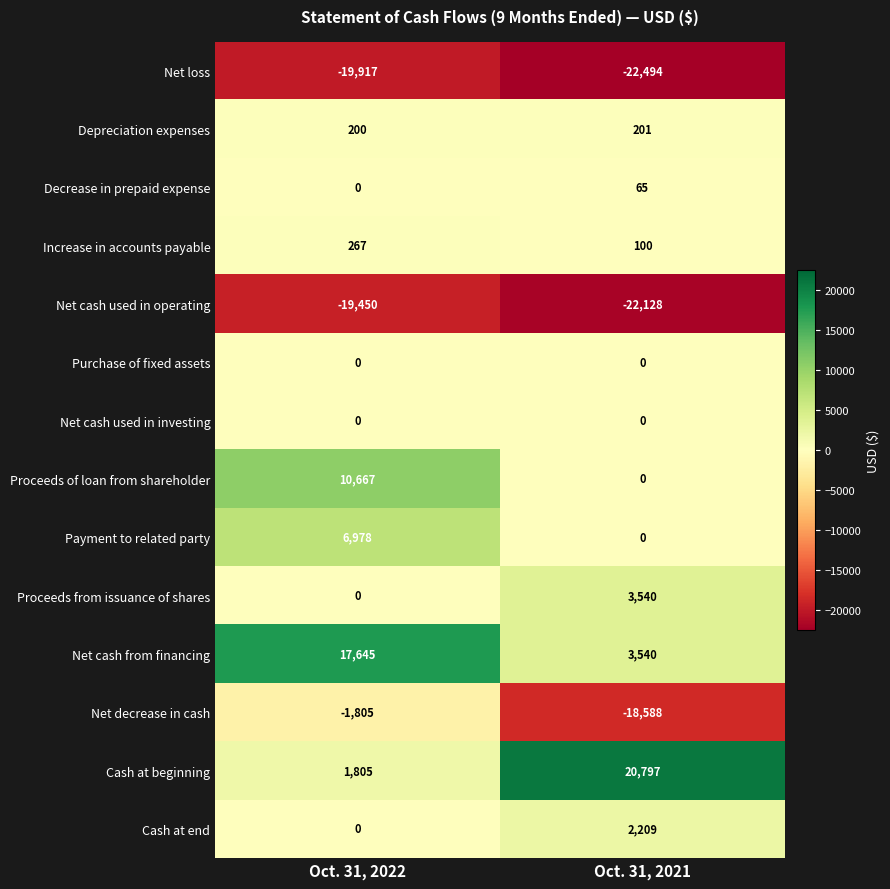

Which series changed the most between Oct. 31, 2022 and Oct. 31, 2021?

Cash at beginning